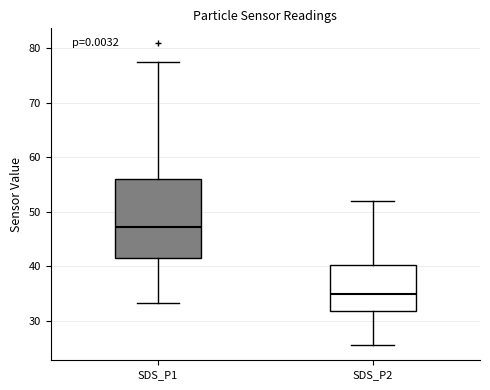

Which box is the tallest, from its lower edge to its upper edge?

SDS_P1